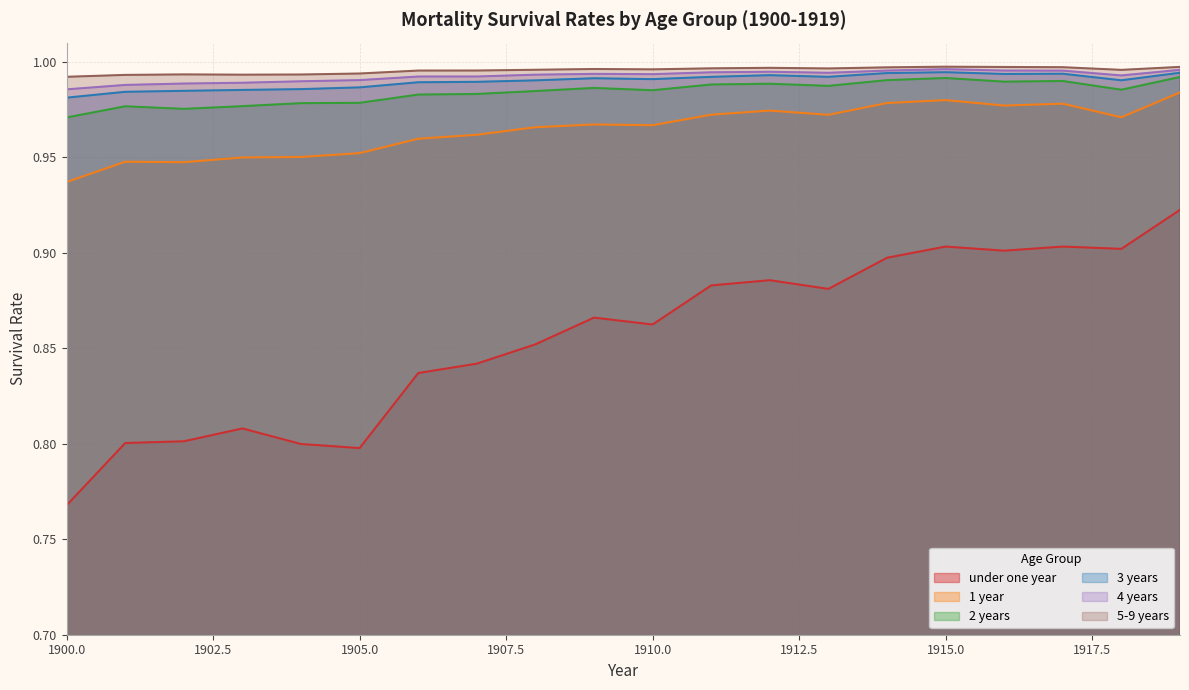

List the labels in order of 4 years value, largest first.

1915, 1919, 1914, 1916, 1917, 1912, 1911, 1913, 1909, 1910, 1908, 1918, 1907, 1906, 1905, 1904, 1903, 1902, 1901, 1900